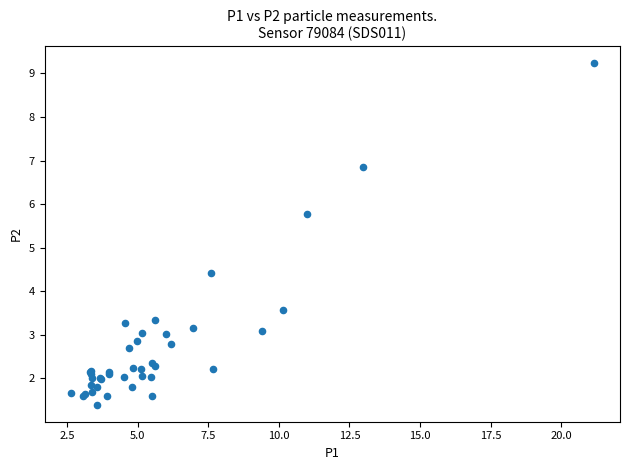

What Y value in the scatter plot is closest to 5?

4.4